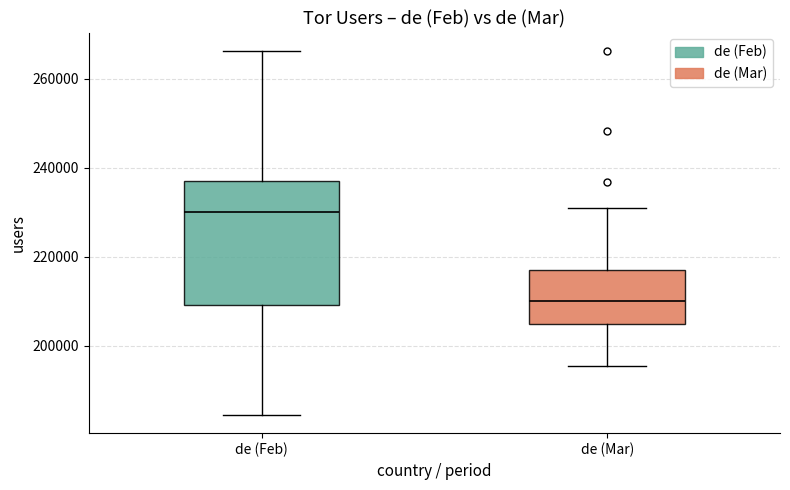

Which box is the tallest, from its lower edge to its upper edge?

de (Feb)